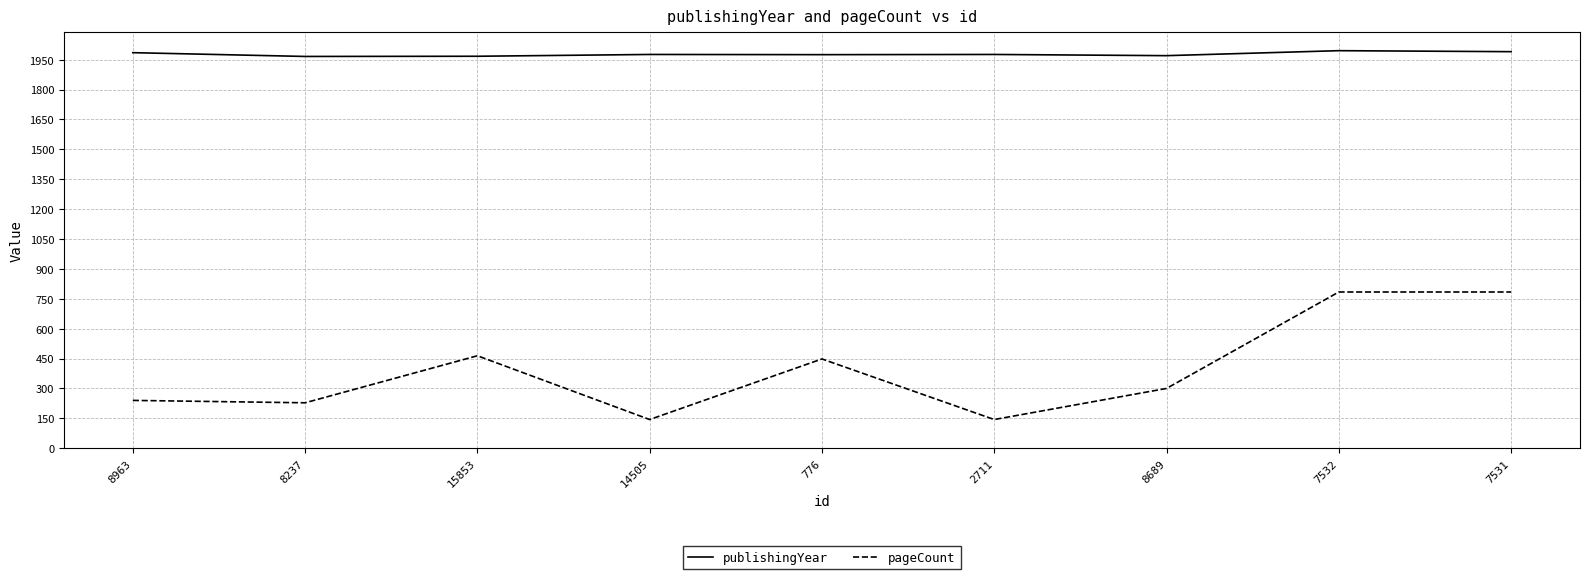

Is the value of pageCount at 2711 greater than the value of publishingYear at 8963?

No